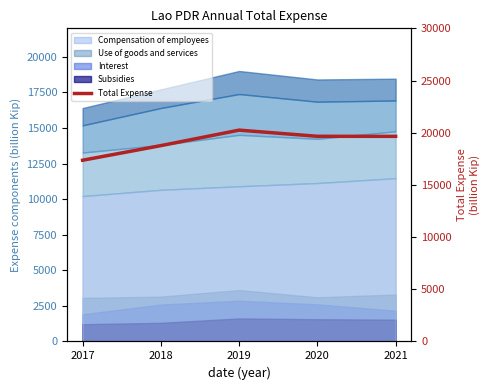

Which has a higher value, 2019 or 2018?

2019